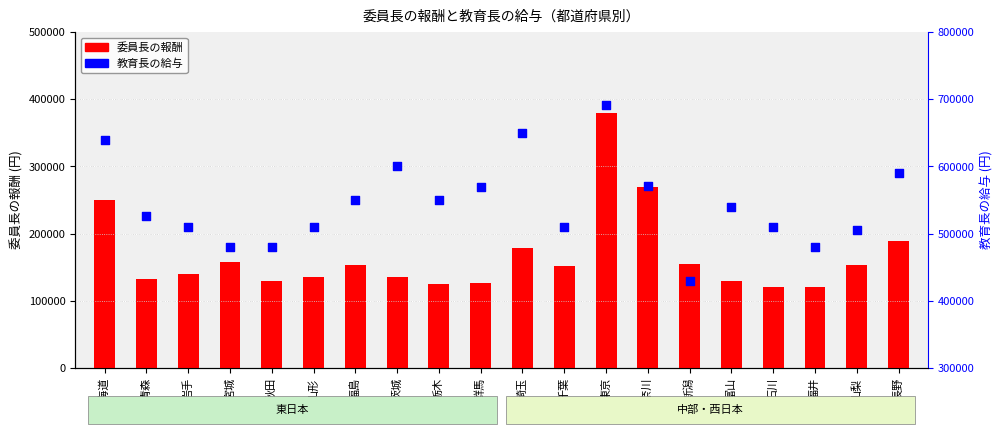

Which series has the largest total across all categories?

教育長の給与